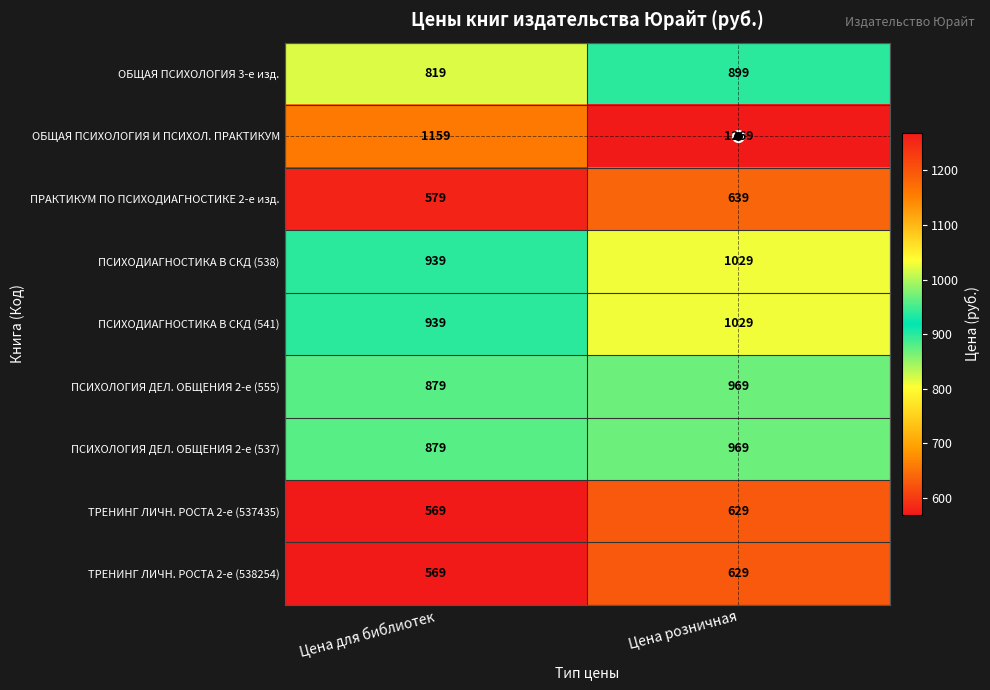

What is the difference between the ПСИХОДИАГНОСТИКА В СКД (541) values at Цена розничная and Цена для библиотек?

90